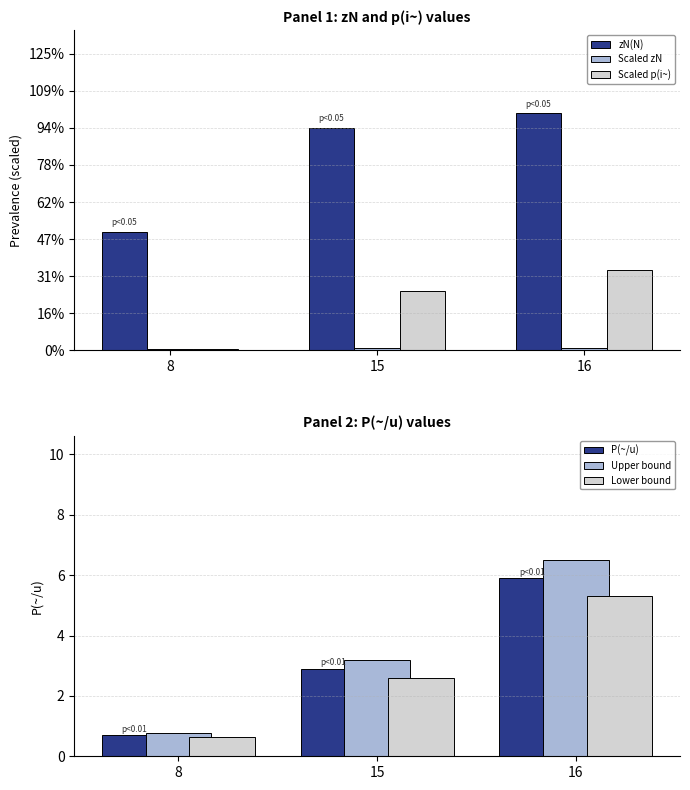

Reading right to left, extract all data points from this chart.

zN(N): 16.0	15.0	8.0
Scaled zN: 0.2	0.1	0.1
Scaled p(i~): 5.4	4.0	0.1
P(~/u): 5.9	2.9	0.7
Upper bound: 6.5	3.2	0.8
Lower bound: 5.3	2.6	0.6